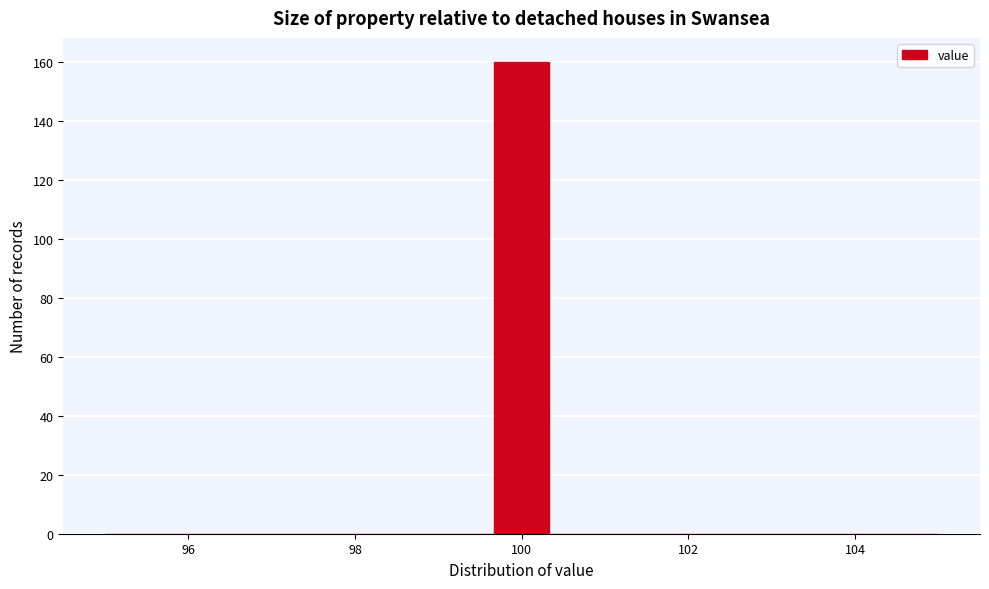

Read against the x-axis, roughly where is the centre of the tallest bar?

100.0